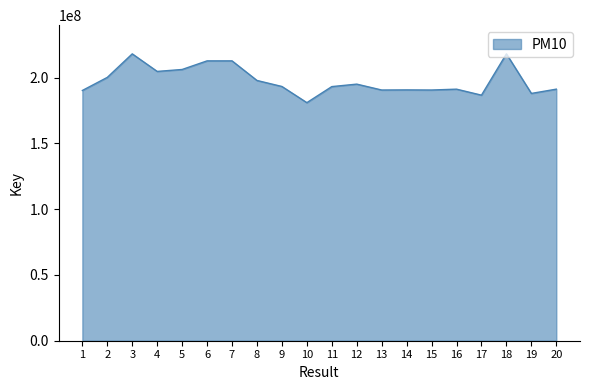

Where does the data first go above 193315562?

2